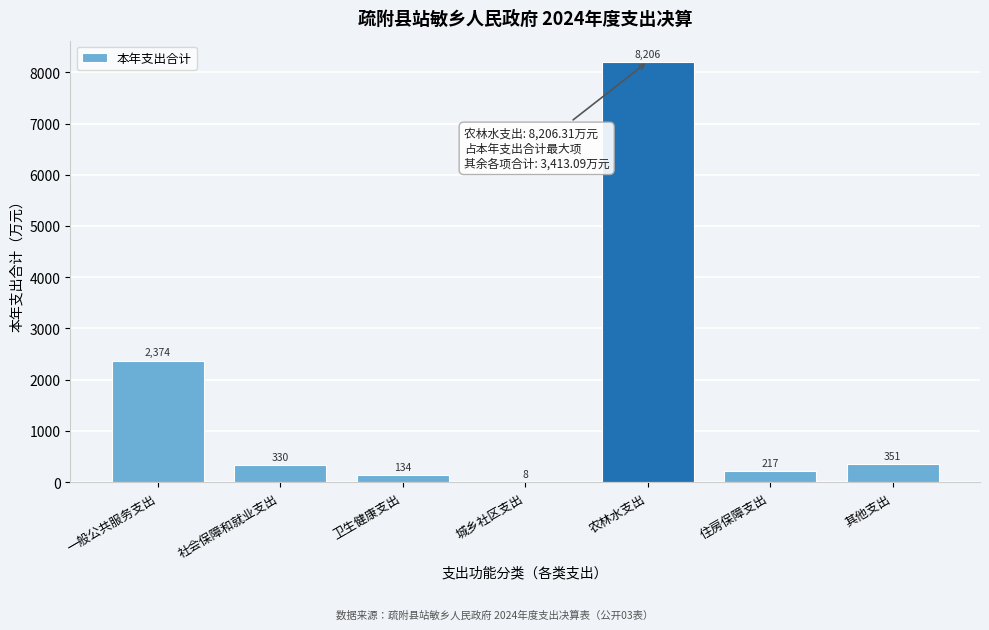

The chart shows a value of 4251.4 at 一般公共服务支出. True or false?

False